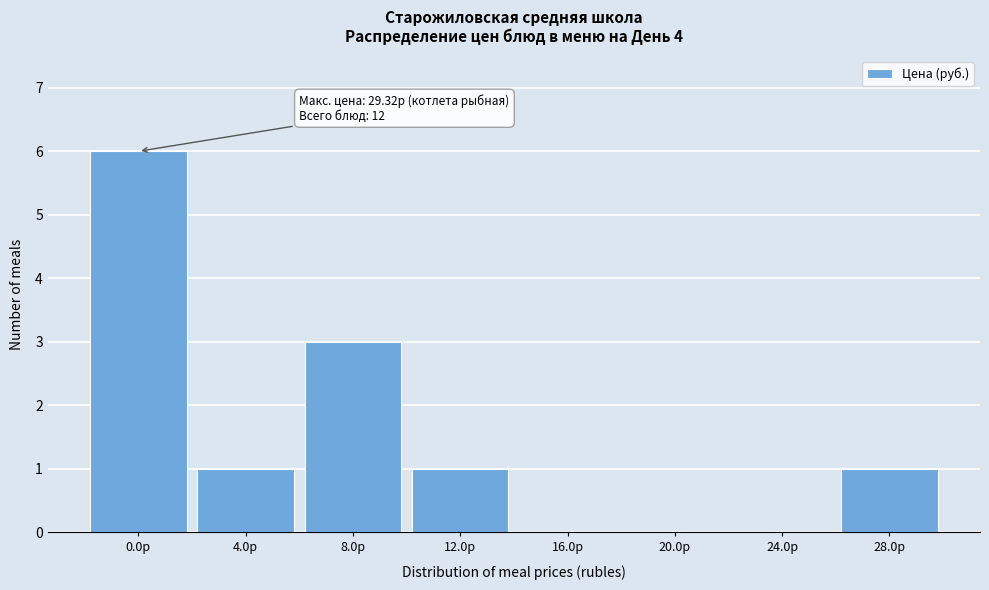

Reading right to left, extract all data points from this chart.

28.0р=1	24.0р=0	20.0р=0	16.0р=0	12.0р=1	8.0р=3	4.0р=1	0.0р=6